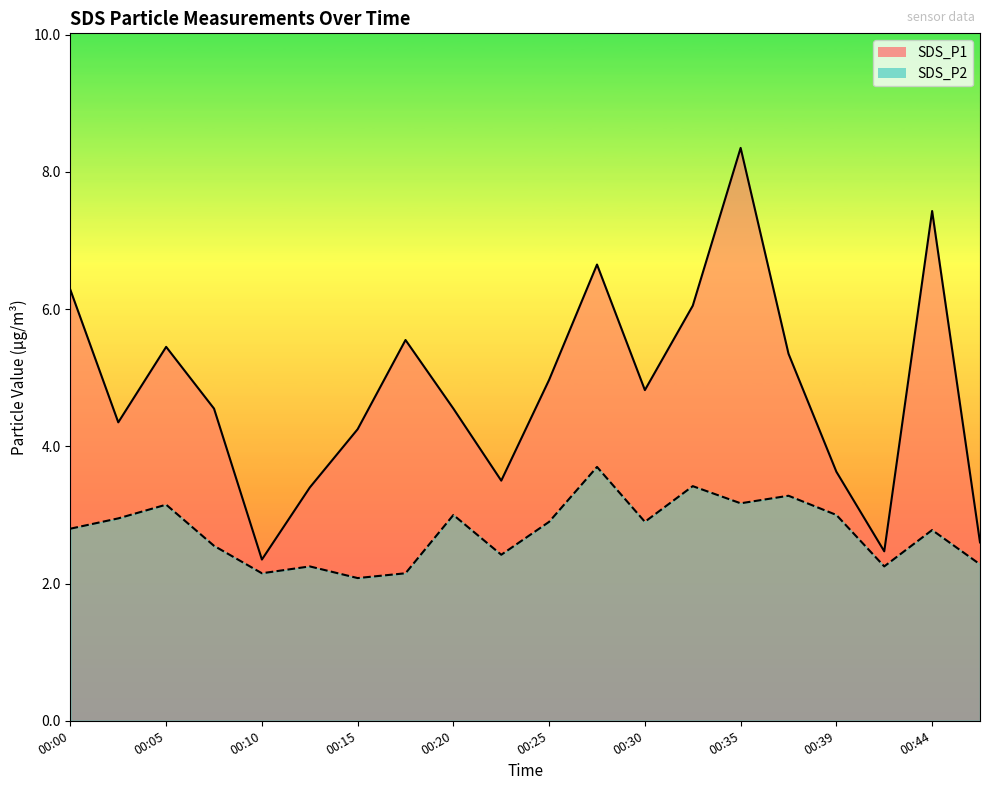

What are all the series names shown in the legend?

SDS_P1, SDS_P2